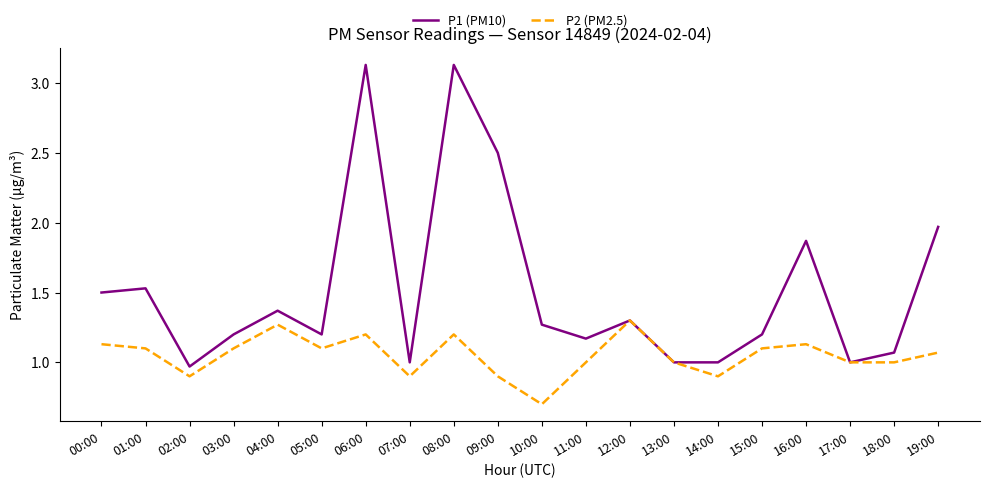

What is the difference between the maximum and minimum values in the P2 (PM2.5) series?

0.6